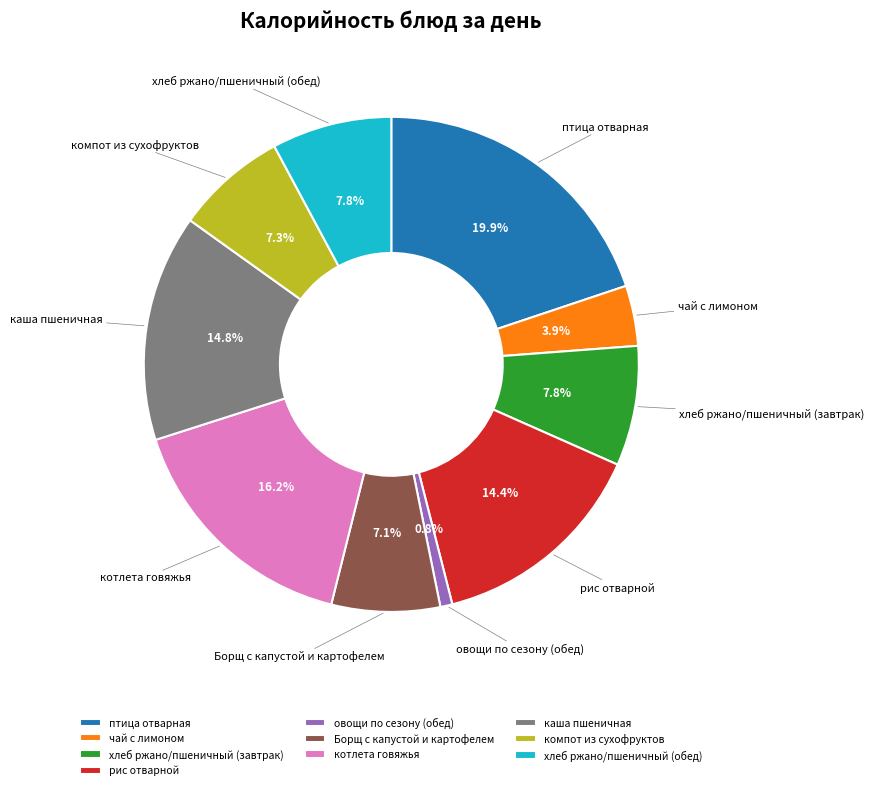

Which slice is the largest?

птица отварная